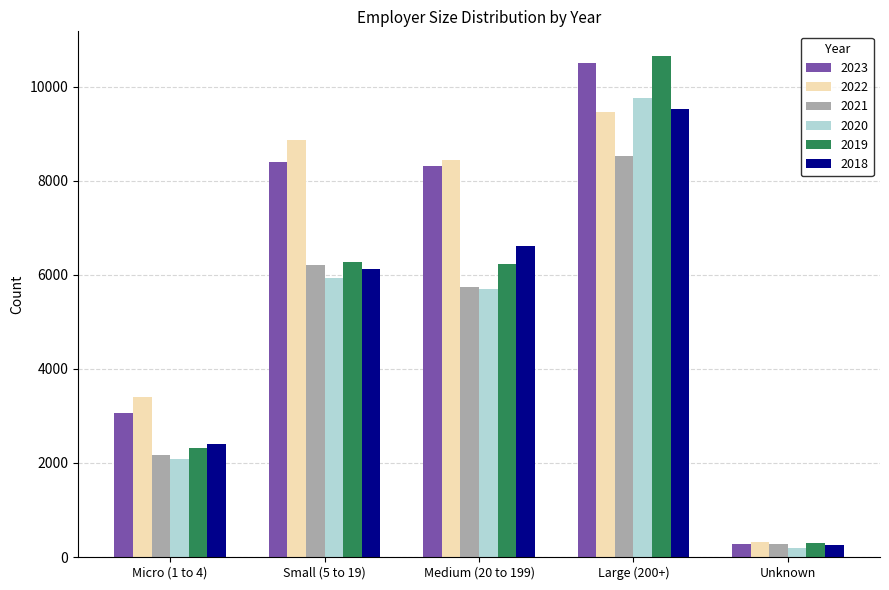

Which series has the largest range (max minus min)?

2019